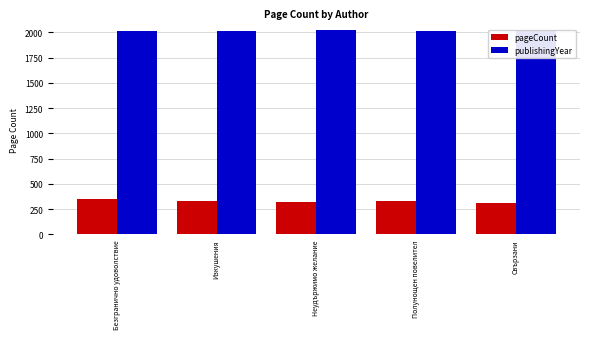

Which series has the largest range (max minus min)?

pageCount